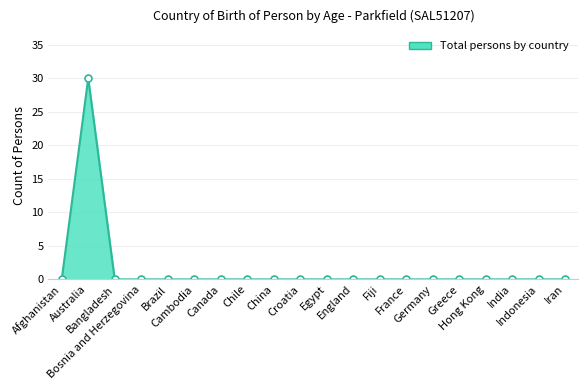

What is the maximum value shown in the chart?

30